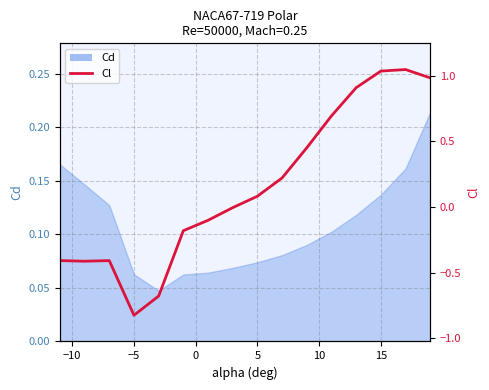

True or false: the data shows 0.0 at 5.

False